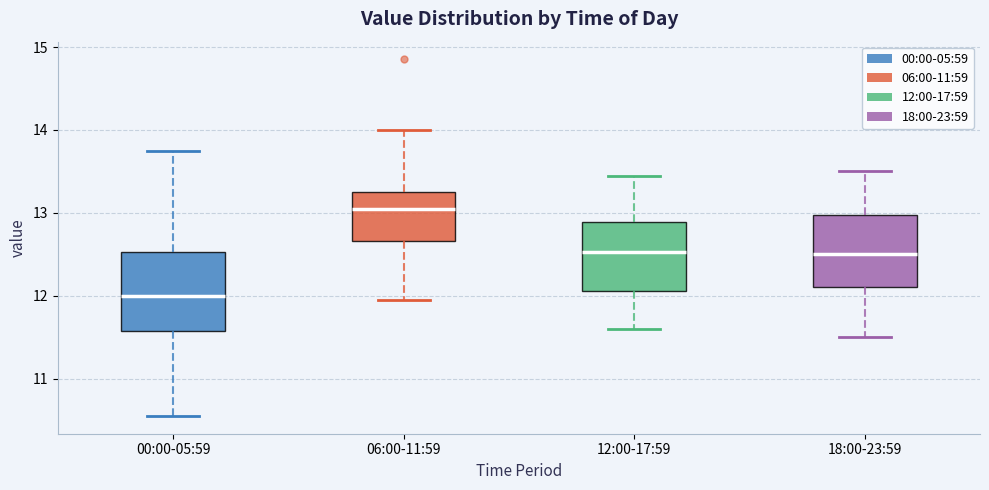

Reading left to right, transcribe this box plot: for each box, give where its median line is, the range the box spans, and where its two whiskers end, as read against the y-axis. The values are not printed on the chart, so give them approximately, as read against the axis.

00:00-05:59: median 12.0, box 11.6 to 12.5, whiskers 10.6 to 13.8
06:00-11:59: median 13.1, box 12.7 to 13.3, whiskers 12.0 to 14.0
12:00-17:59: median 12.5, box 12.1 to 12.9, whiskers 11.6 to 13.5
18:00-23:59: median 12.5, box 12.1 to 13.0, whiskers 11.5 to 13.5